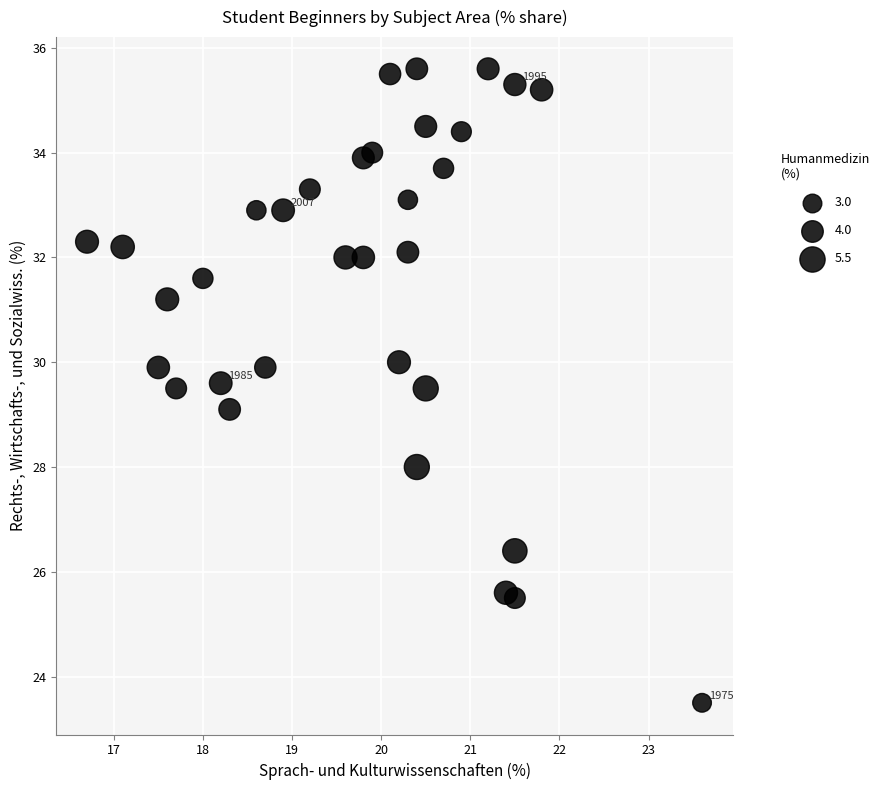

What is the range of X values (max minus min)?

6.9